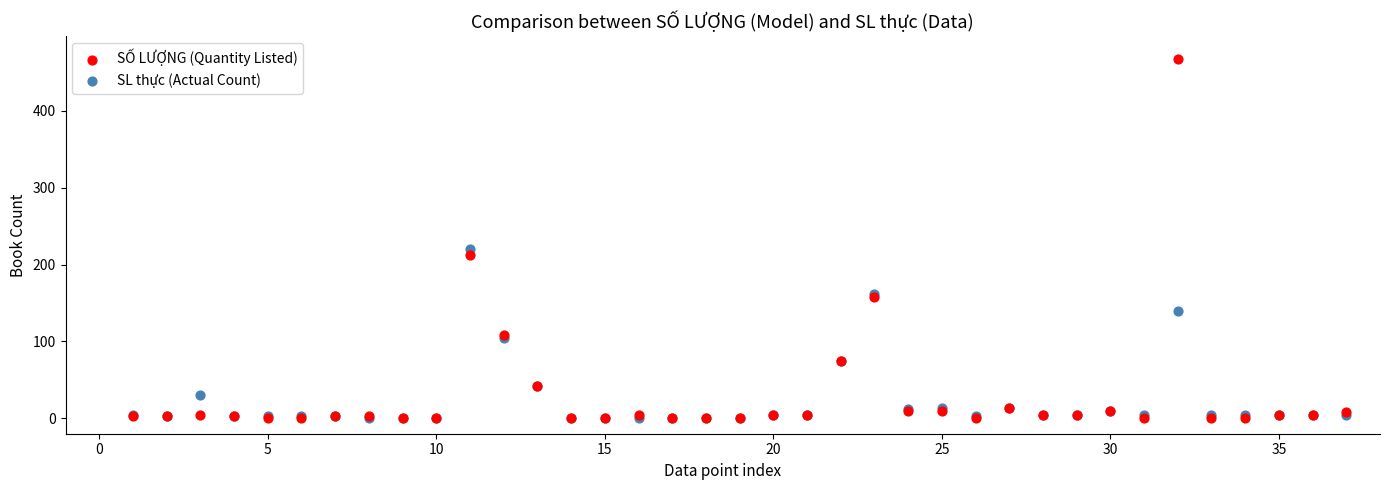

Which series has the largest Y range (max minus min)?

SỐ LƯỢNG (Quantity Listed)